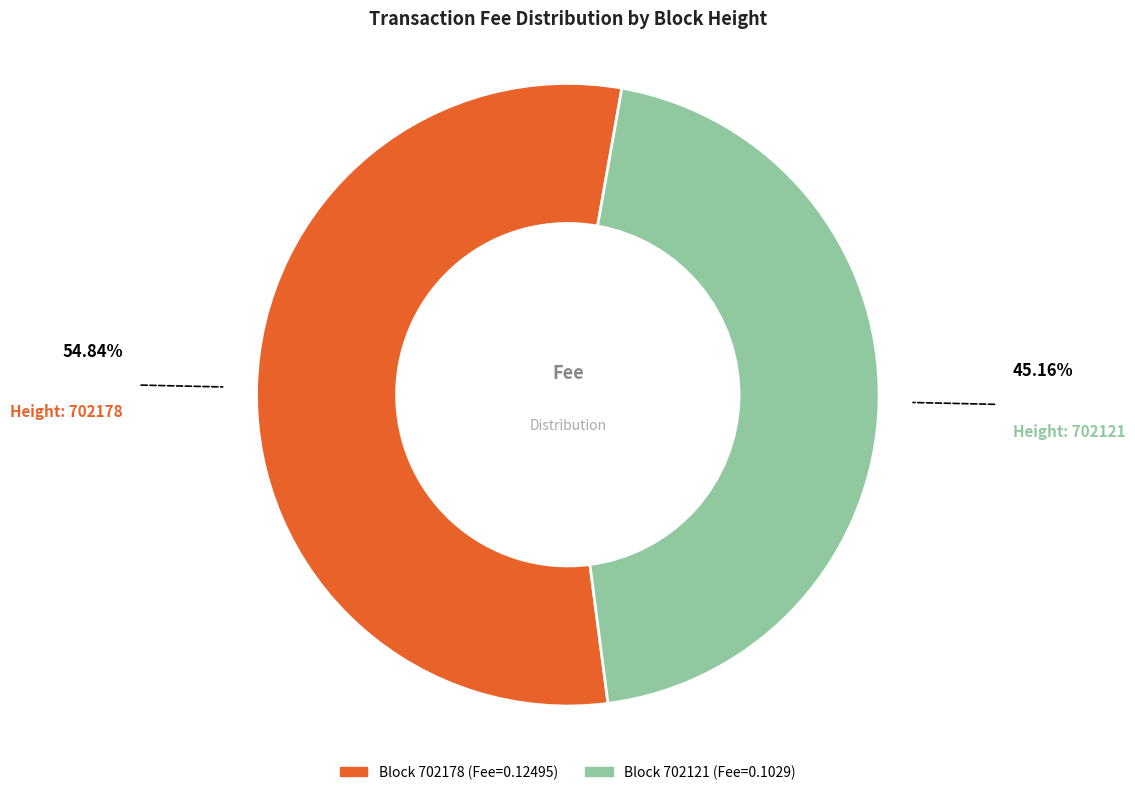

Does any single category account for the majority?

Yes